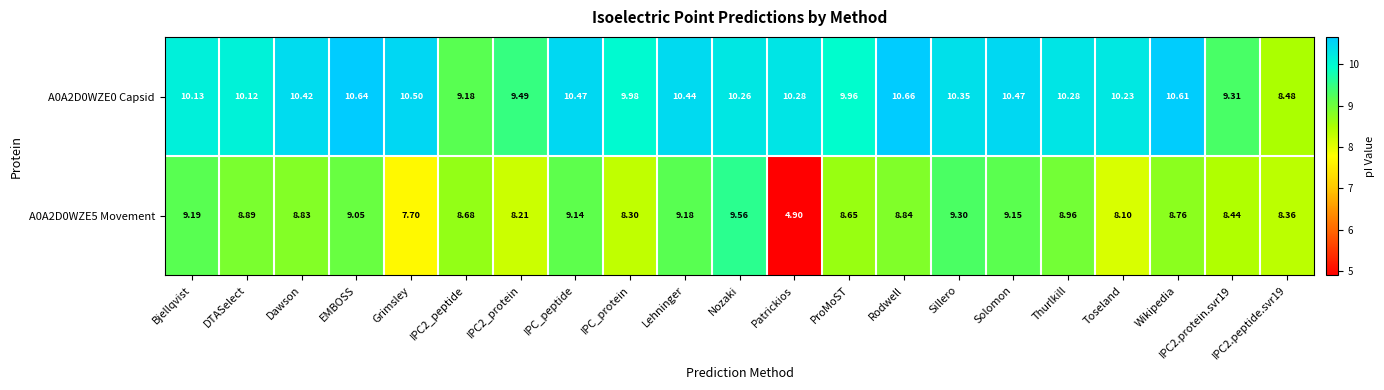

Which series has the largest range (max minus min)?

A0A2D0WZE5 Movement